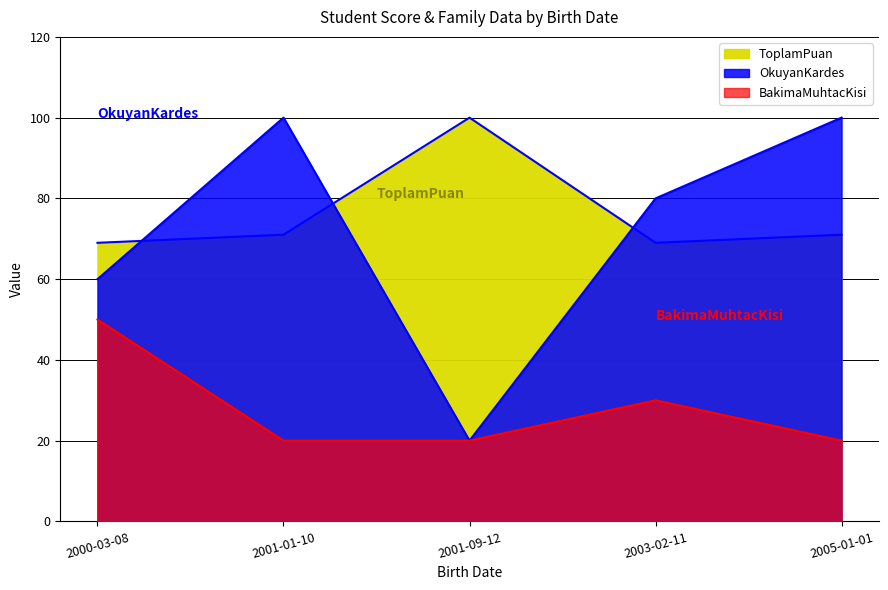

What is the maximum value shown in the chart?

100